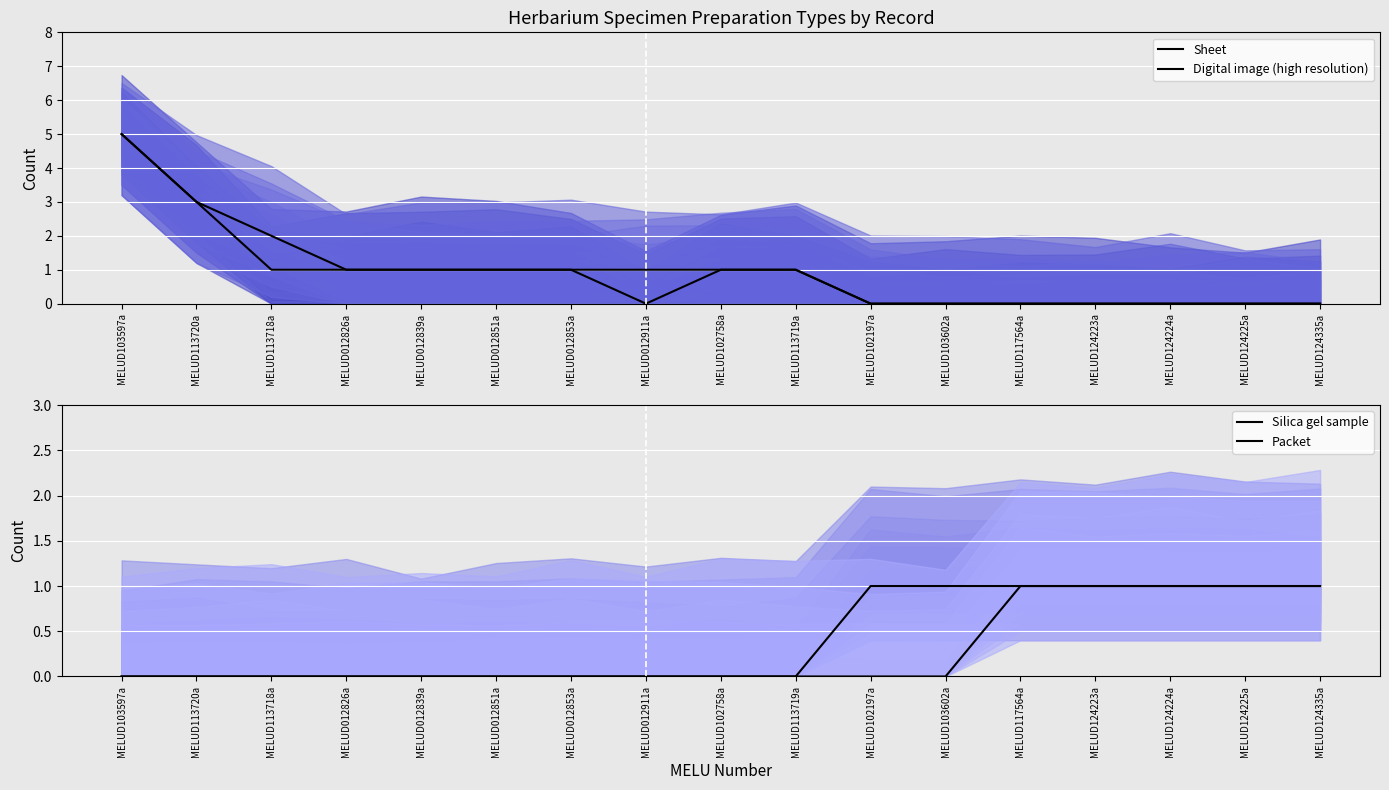

Which label corresponds to the smallest value in the chart?

MELUD012911a